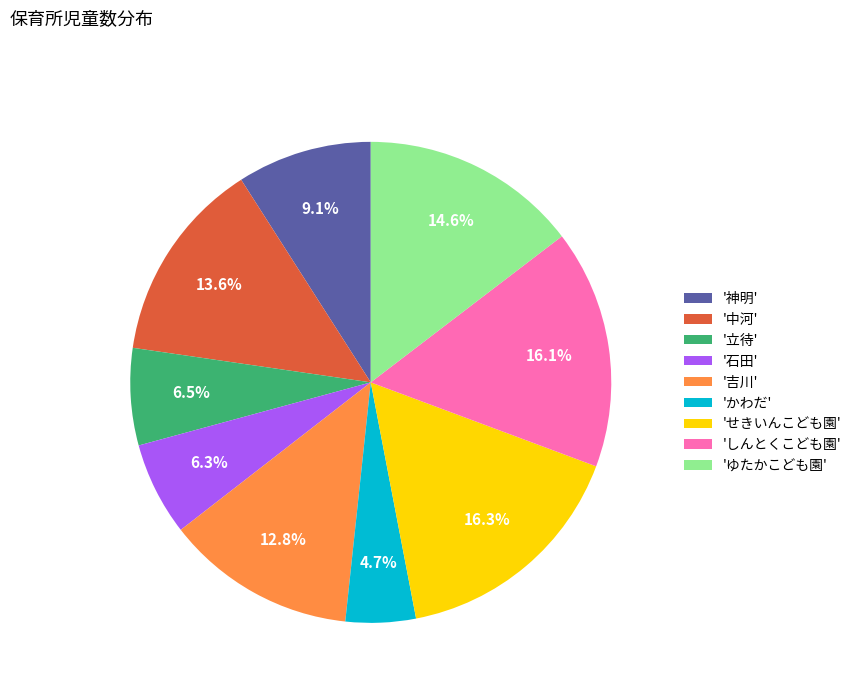

Which has a higher value, 'しんとくこども園' or 'ゆたかこども園'?

'しんとくこども園'